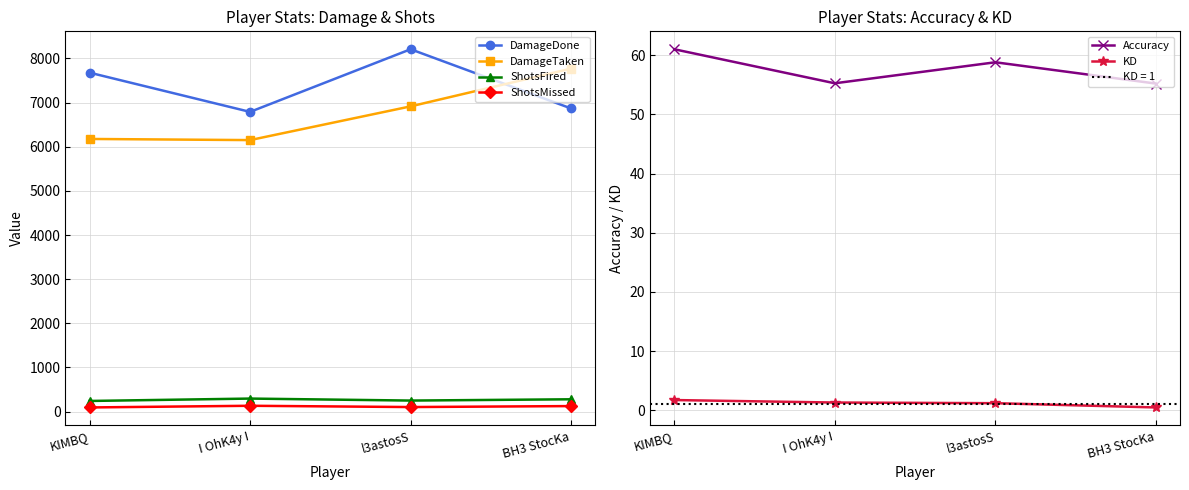

Is it true that DamageDone equals 11056.4 at l3astosS?

False